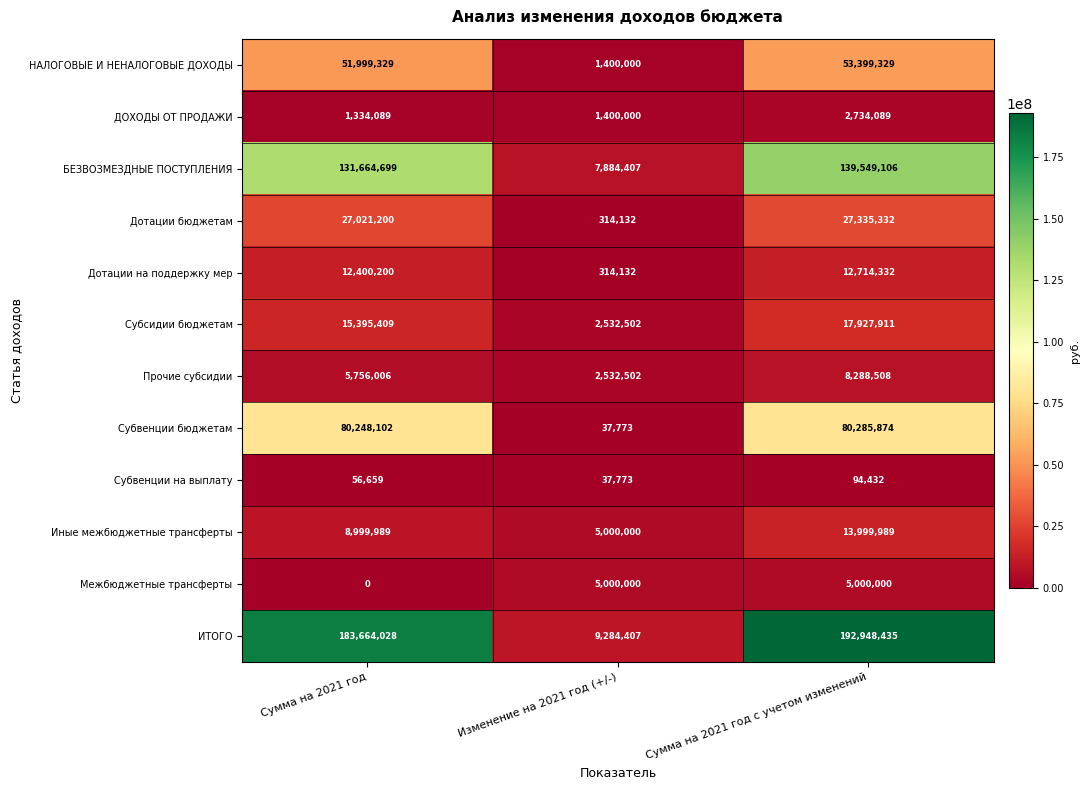

Count the Субвенции на выплату values in the range 37773 to 94432.

3